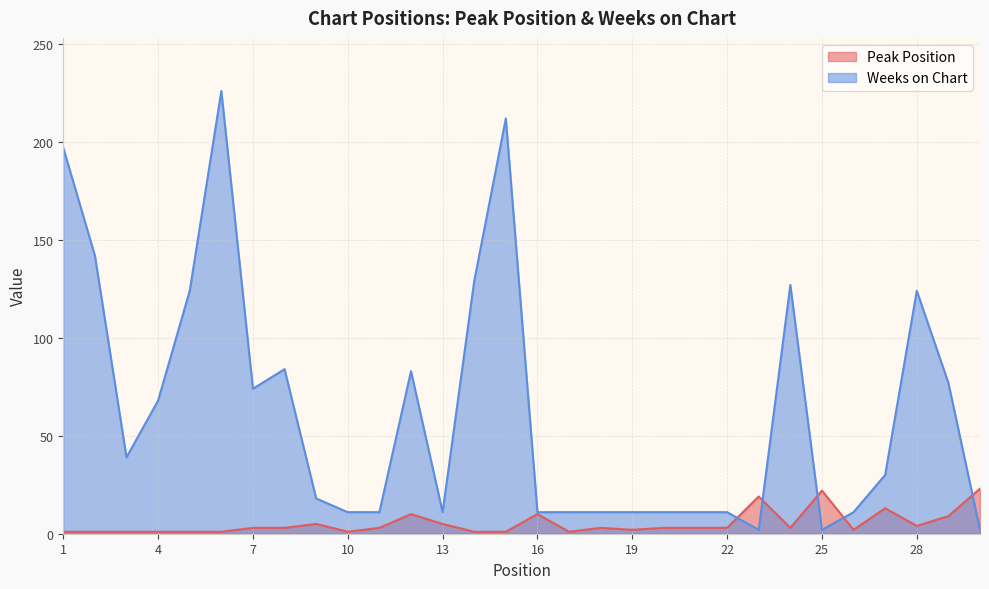

What is the sum of all Weeks on Chart values?

1881